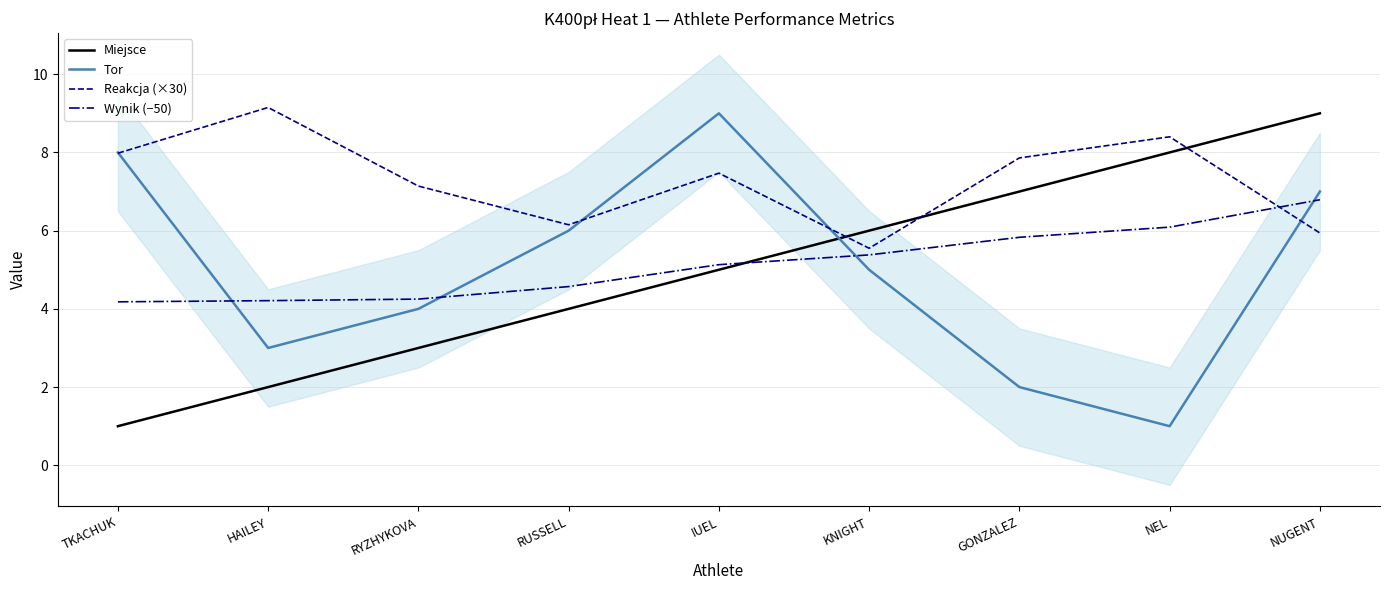

How many lines are shown in the chart?

4